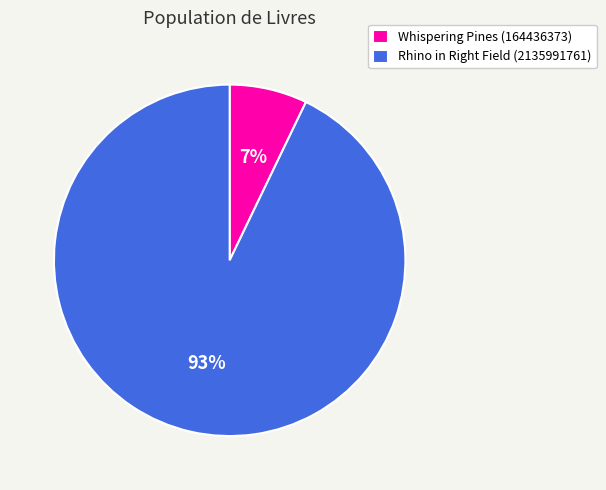

To the nearest percent, what is the difference between the largest and smallest slice percentages?

86%